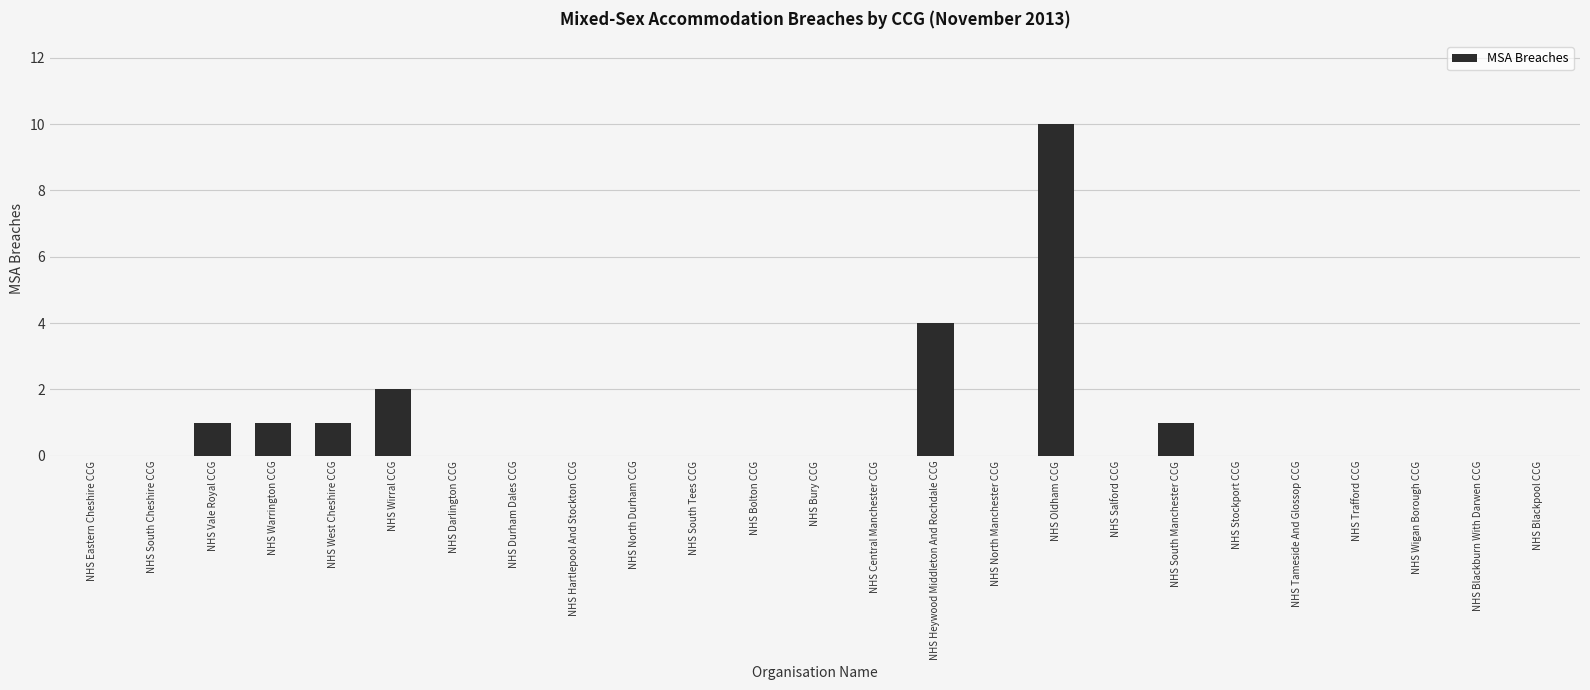

Reading left to right, extract all data points from this chart.

NHS Eastern Cheshire CCG=0	NHS South Cheshire CCG=0	NHS Vale Royal CCG=1	NHS Warrington CCG=1	NHS West Cheshire CCG=1	NHS Wirral CCG=2	NHS Darlington CCG=0	NHS Durham Dales CCG=0	NHS Hartlepool And Stockton CCG=0	NHS North Durham CCG=0	NHS South Tees CCG=0	NHS Bolton CCG=0	NHS Bury CCG=0	NHS Central Manchester CCG=0	NHS Heywood Middleton And Rochdale CCG=4	NHS North Manchester CCG=0	NHS Oldham CCG=10	NHS Salford CCG=0	NHS South Manchester CCG=1	NHS Stockport CCG=0	NHS Tameside And Glossop CCG=0	NHS Trafford CCG=0	NHS Wigan Borough CCG=0	NHS Blackburn With Darwen CCG=0	NHS Blackpool CCG=0